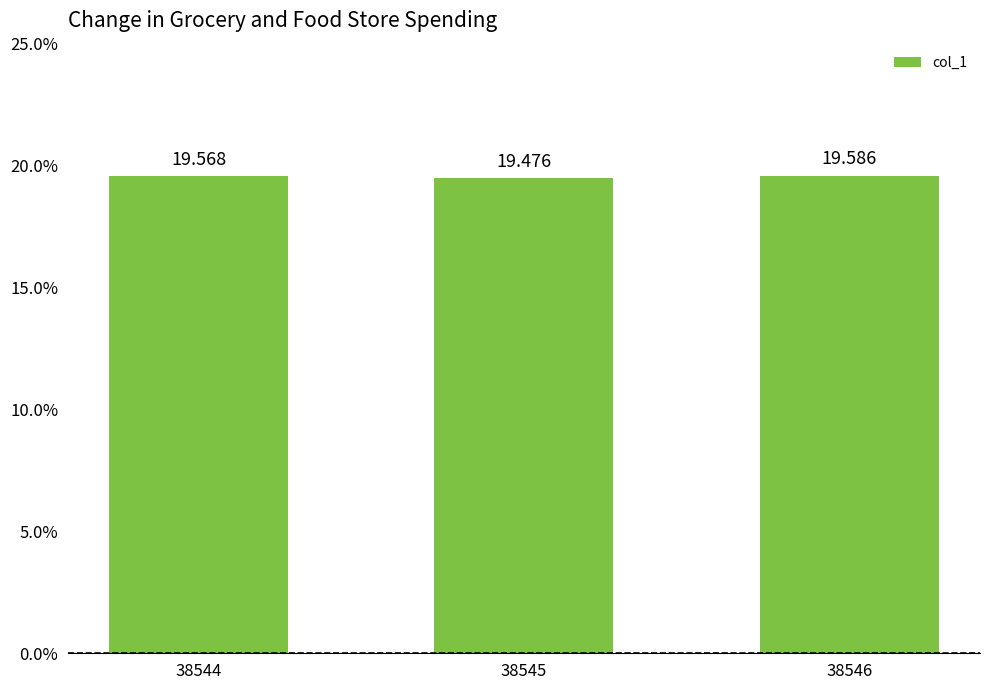

What is the minimum value shown in the chart?

19.5